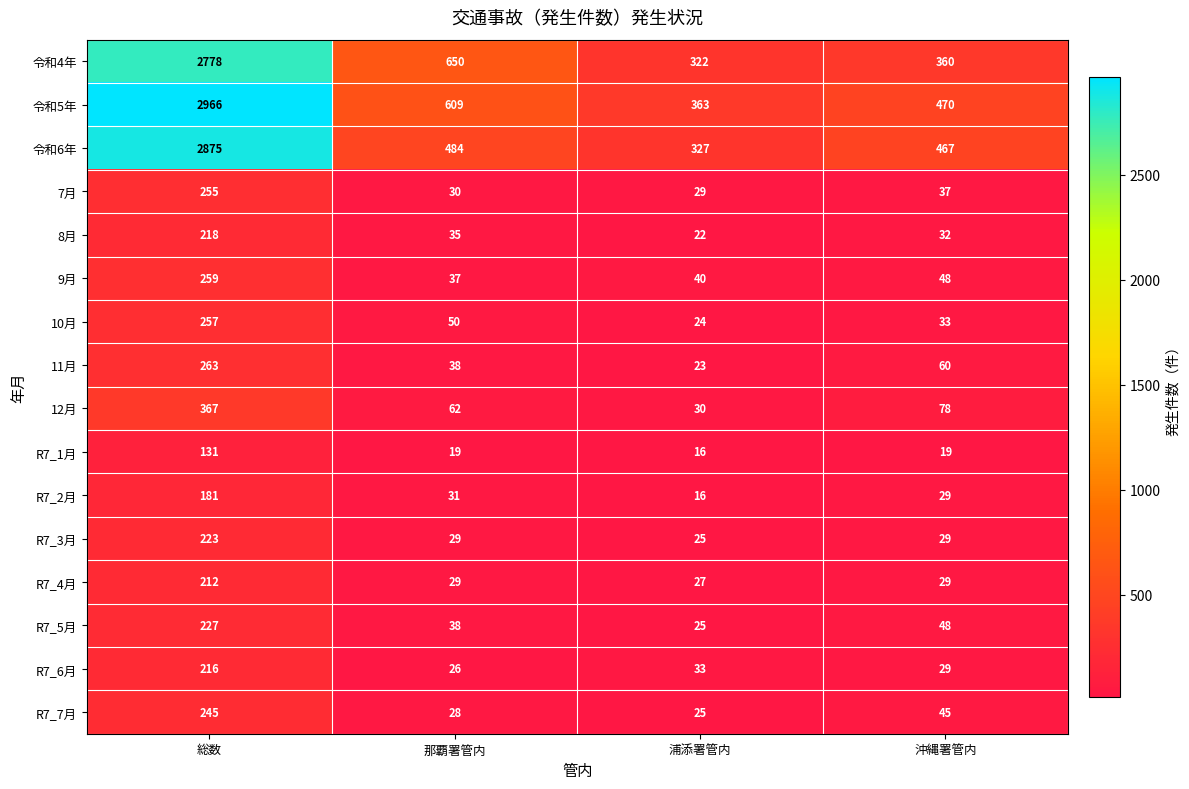

Rank the series at 総数 from lowest to highest value.

R7_1月, R7_2月, R7_4月, R7_6月, 8月, R7_3月, R7_5月, R7_7月, 7月, 10月, 9月, 11月, 12月, 令和4年, 令和6年, 令和5年